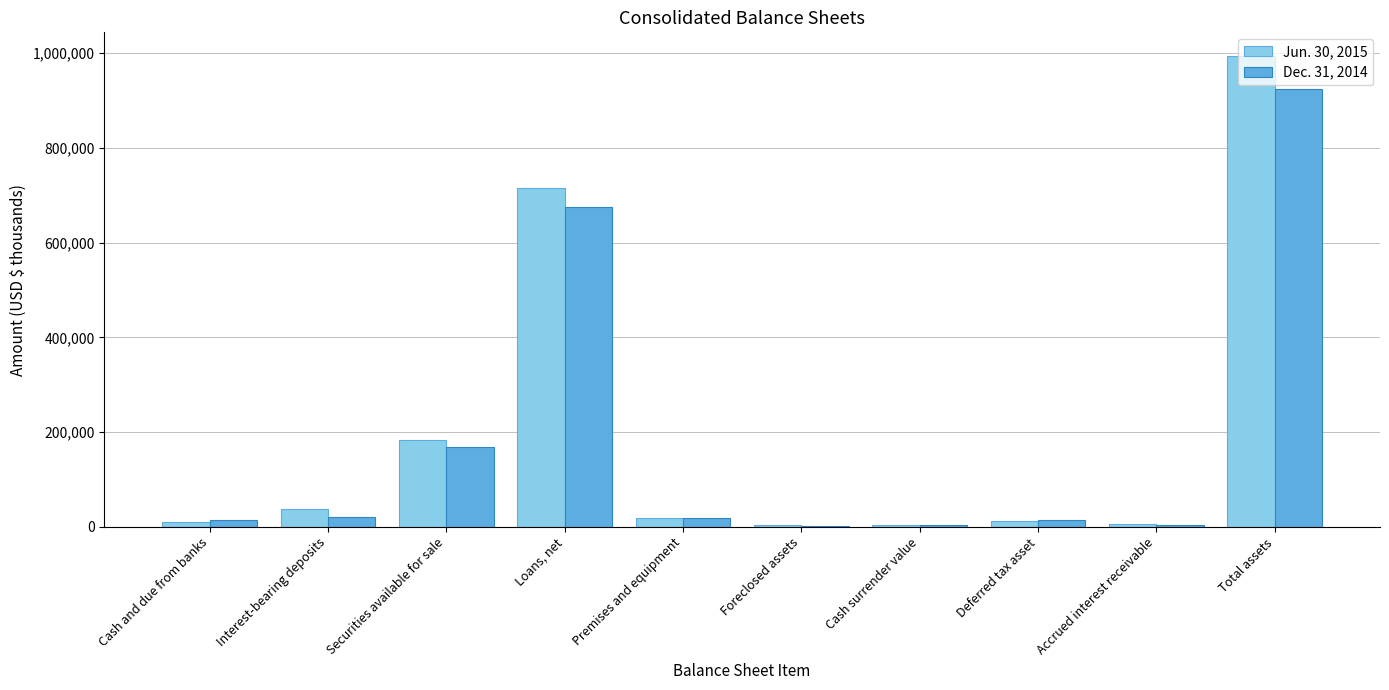

At which category is the sum across all series the highest?

Total assets